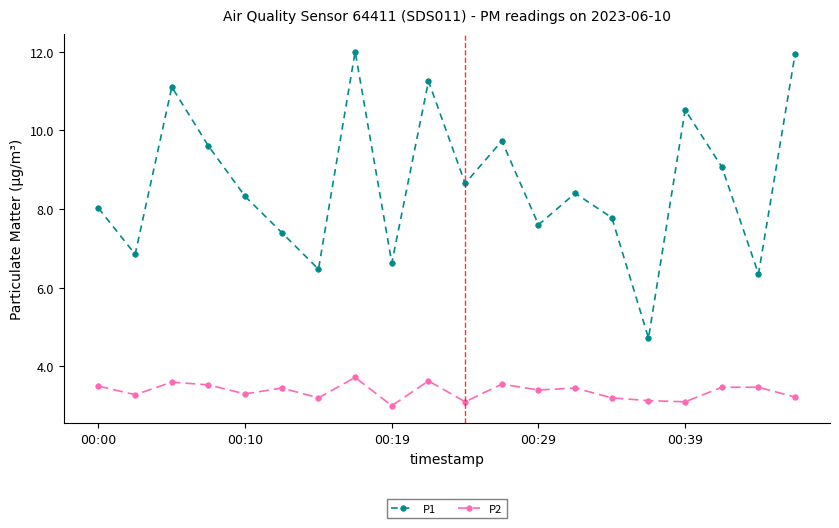

What is the sum of all P1 values?

172.4